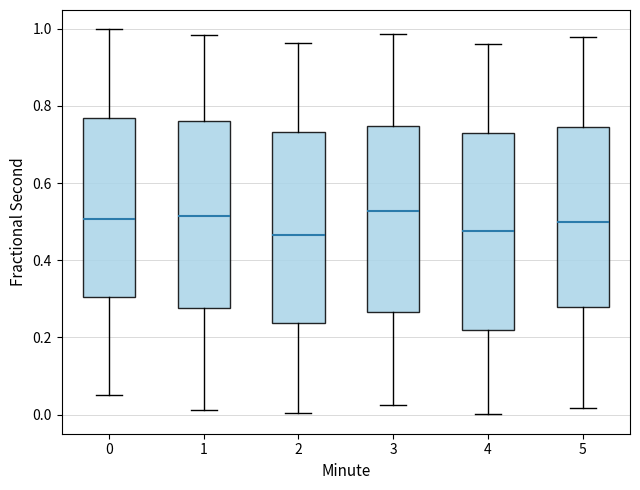

Reading left to right, read every box against the y-axis: the position of its median line, the range the box covers, and the ends of its whiskers. The values are not printed on the chart, so give them approximately, as read against the axis.

0: median 0.50, box 0.30 to 0.76, whiskers 0.06 to 1.00
1: median 0.52, box 0.28 to 0.76, whiskers 0.02 to 0.98
2: median 0.46, box 0.24 to 0.74, whiskers 0.00 to 0.96
3: median 0.52, box 0.26 to 0.74, whiskers 0.02 to 0.98
4: median 0.48, box 0.22 to 0.72, whiskers 0.00 to 0.96
5: median 0.50, box 0.28 to 0.74, whiskers 0.02 to 0.98